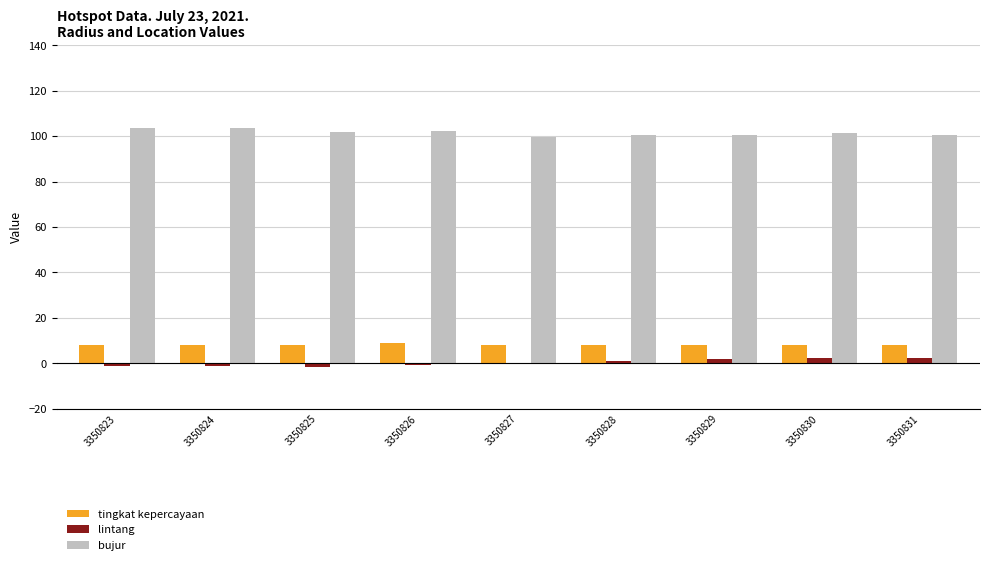

True or false: tingkat kepercayaan has a value of 13.6 at 3350827.

False